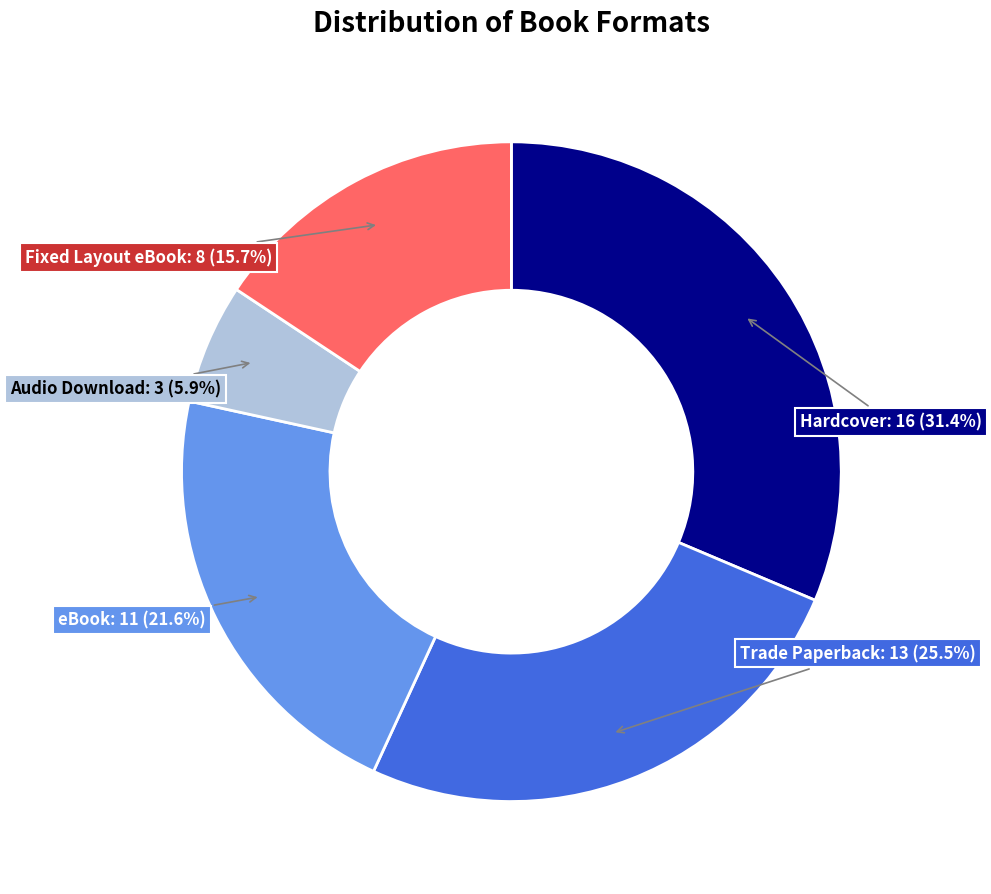

How much of the chart is everything except Fixed Layout eBook?

84.3%